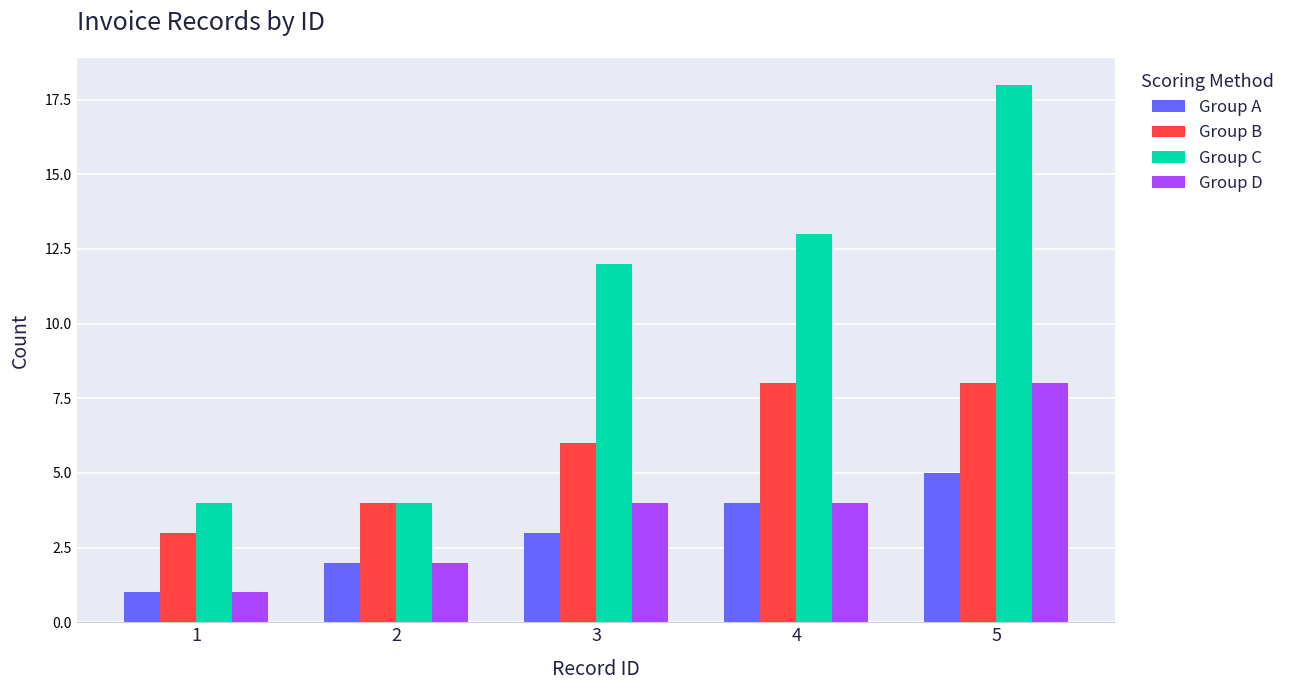

How many bars are there in total?

20